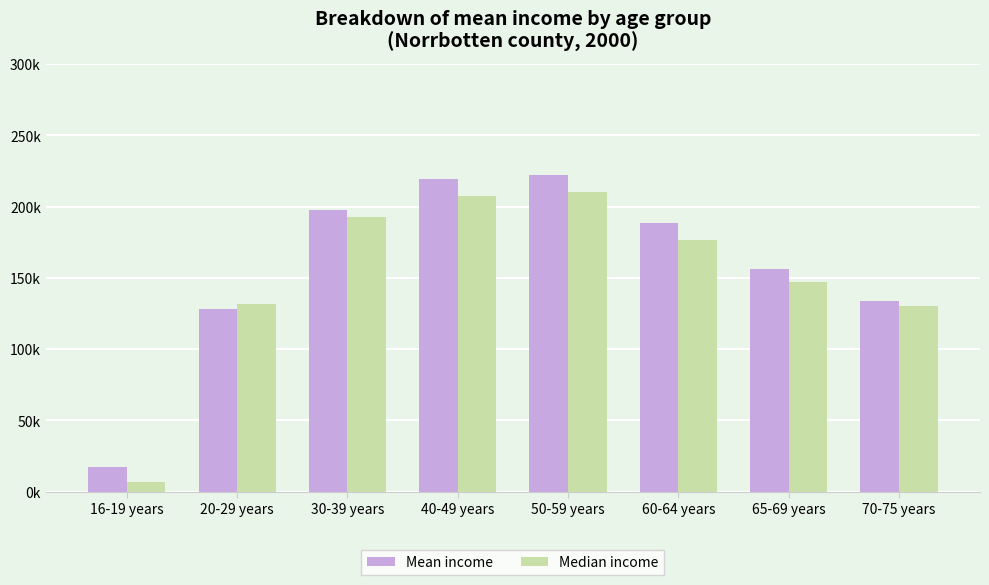

Which label corresponds to the largest value in the chart?

50-59 years